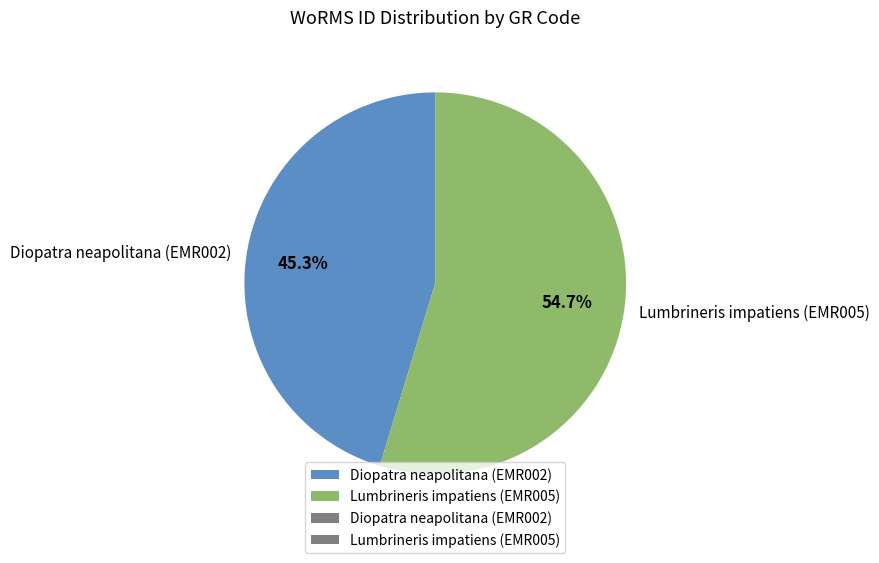

Is it true that Diopatra neapolitana (EMR002) is 45% of the pie?

True